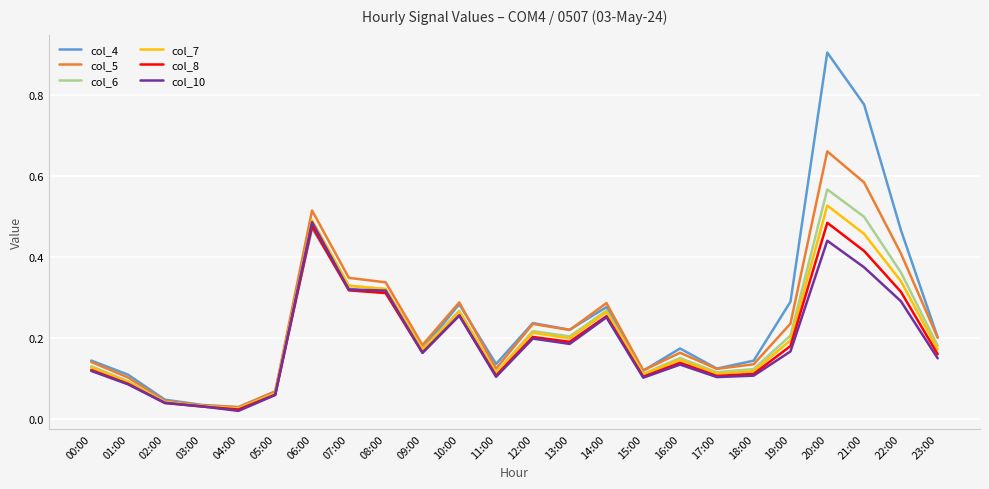

After their last crossing, which series has the higher values: col_10 or col_4?

col_4